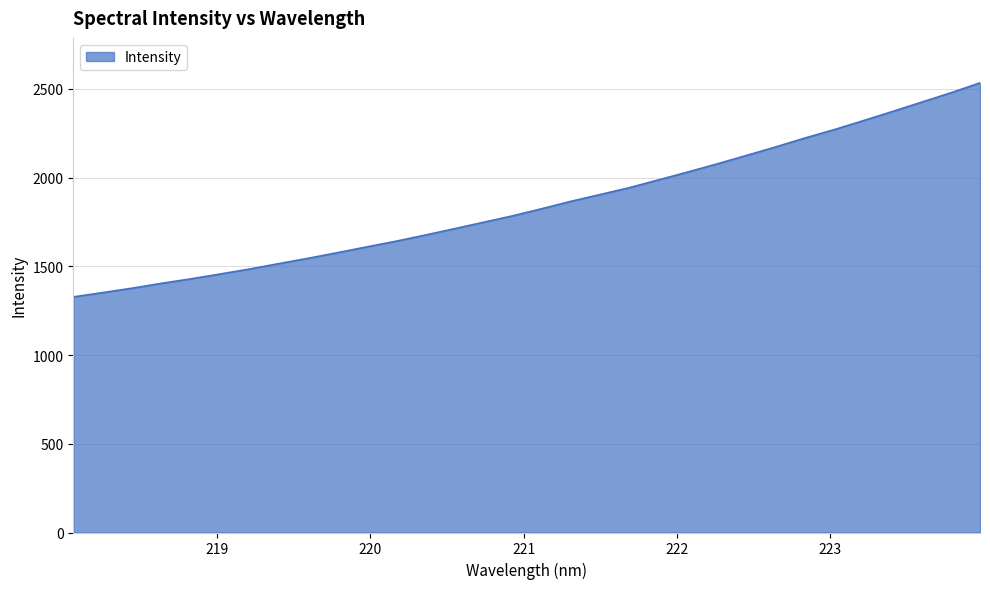

Does the chart have visible grid lines?

Yes